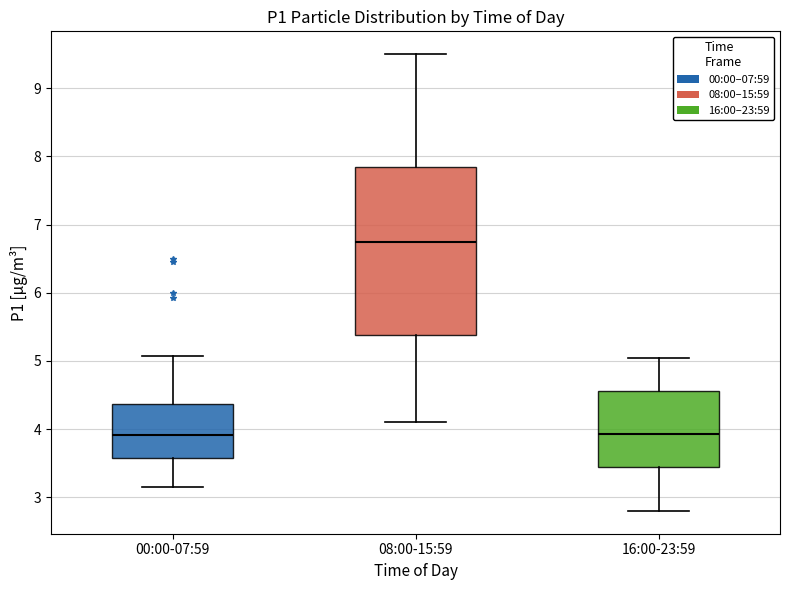

Comparing the boxes themselves (not the whiskers), which one is the tallest?

08:00-15:59